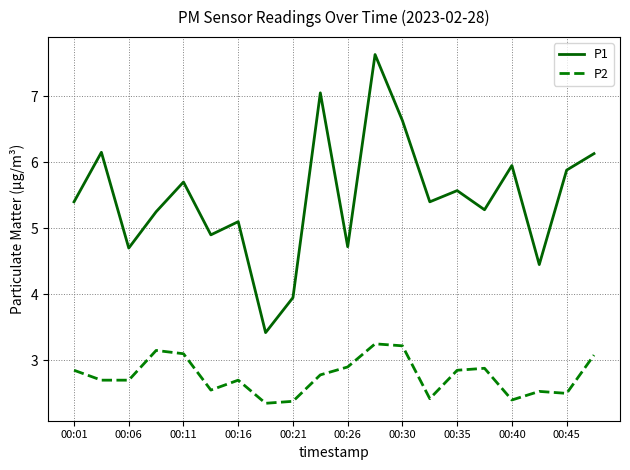

What is the difference between the maximum and minimum values in the P2 series?

0.9